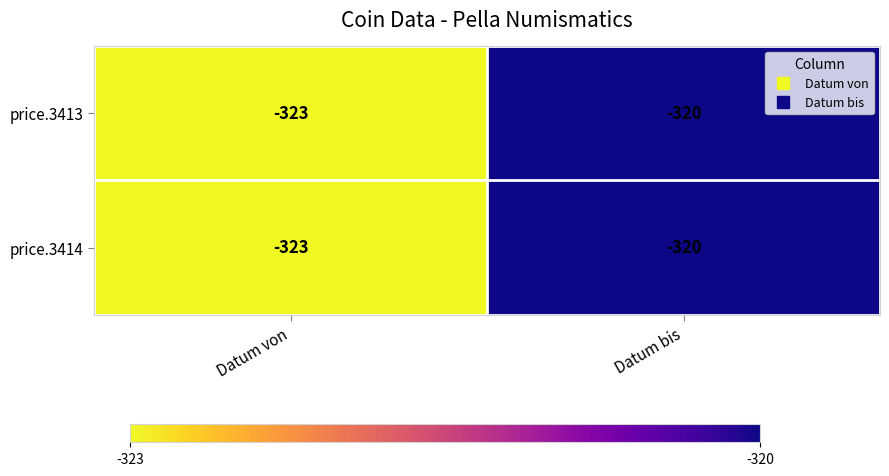

Which category has the highest value in the price.3414 series?

Datum bis